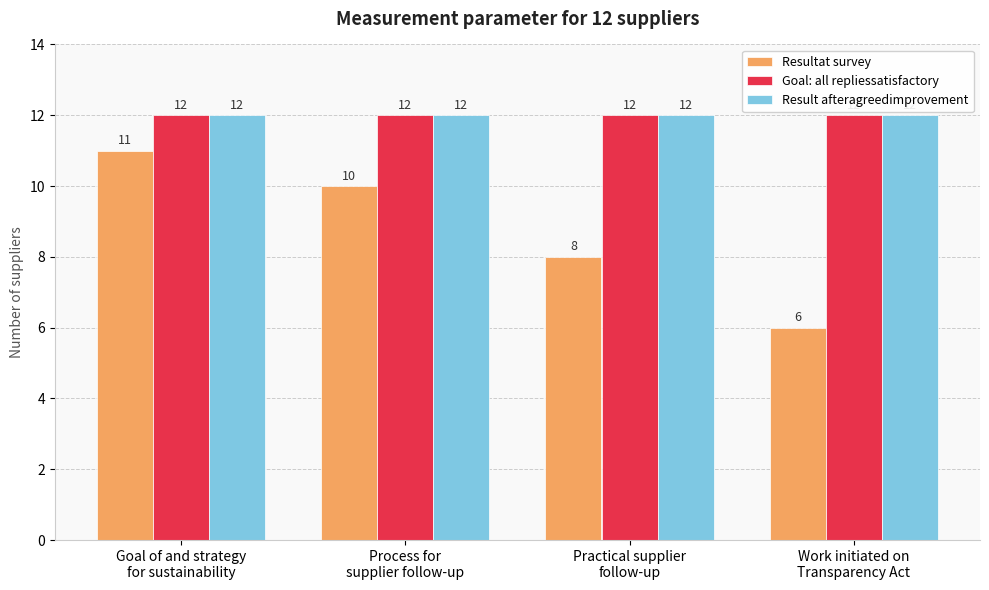

The value of Goal: all repliessatisfactory at Work initiated on
Transparency Act is 21. True or false?

False